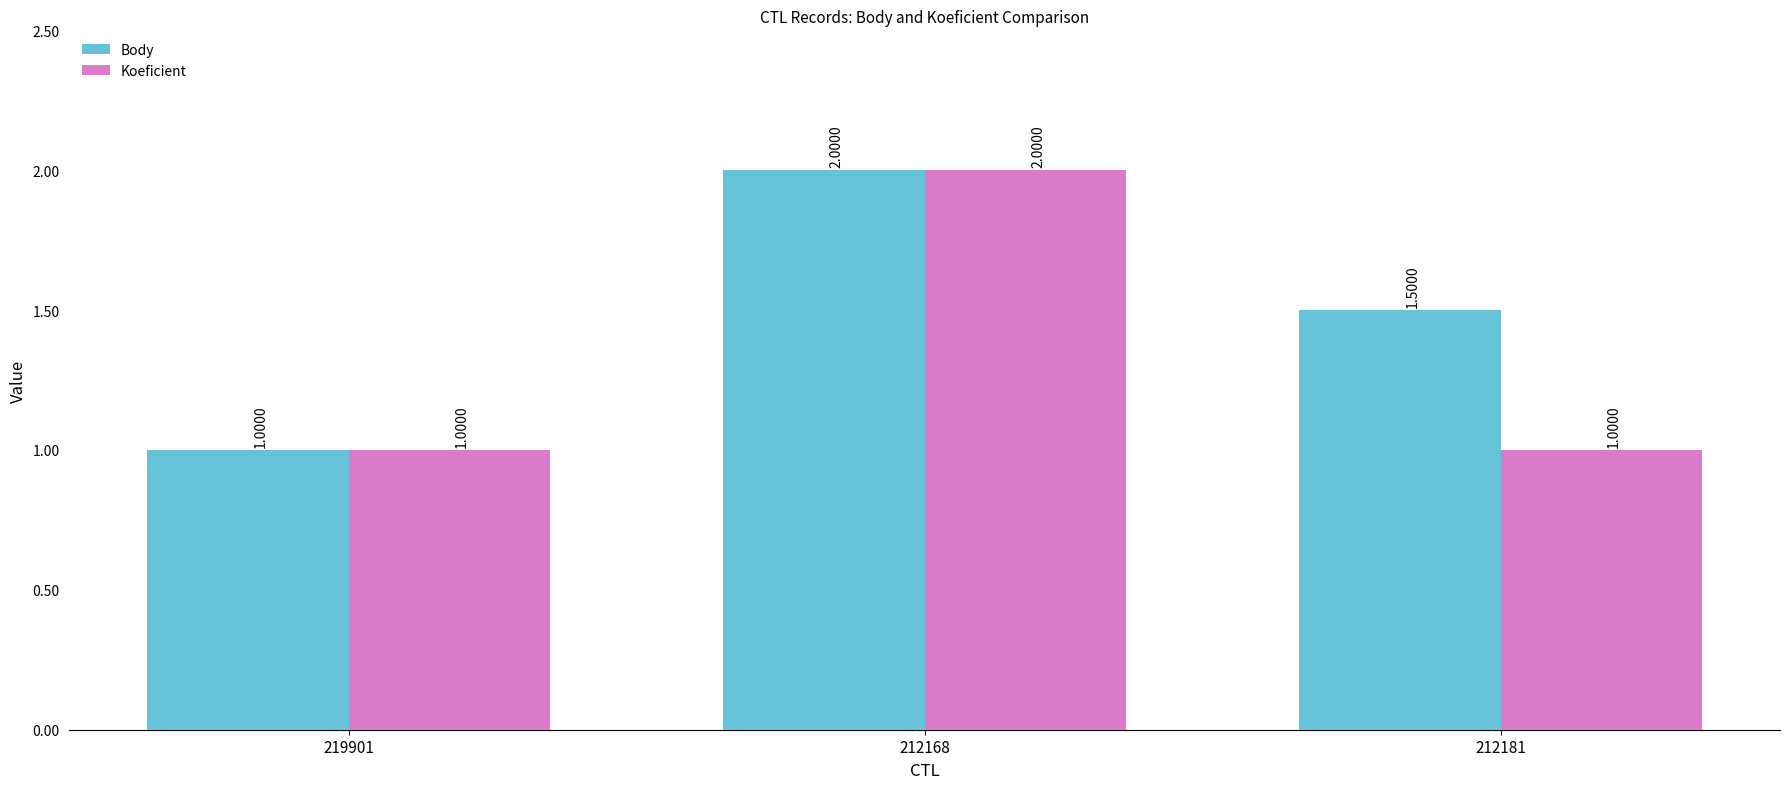

Is it true that Body equals 2.0 at 212168?

True